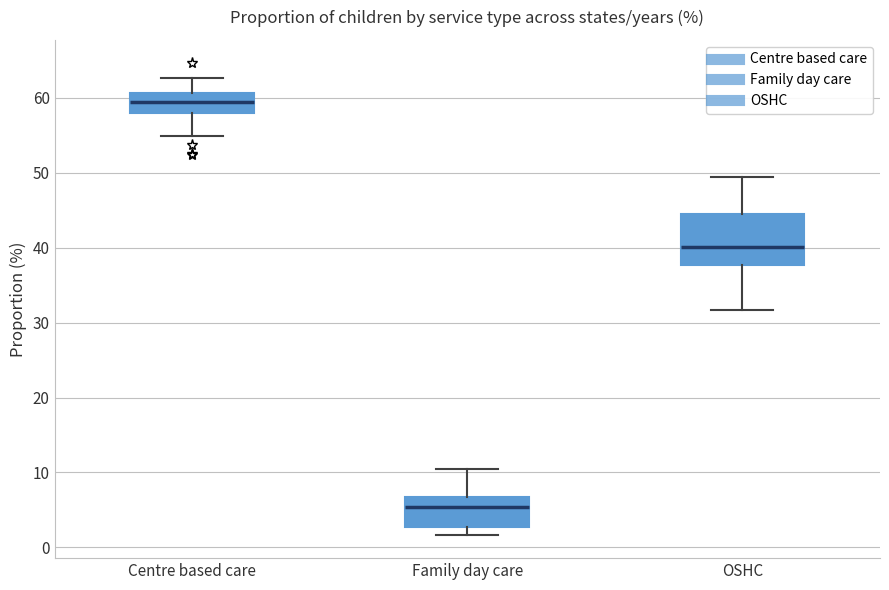

Comparing the boxes themselves (not the whiskers), which one is the tallest?

OSHC